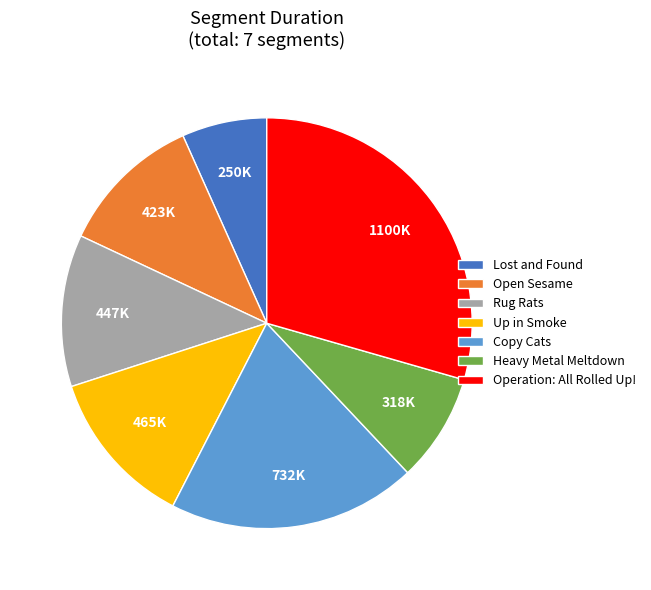

Combined, do Lost and Found and Copy Cats account for over 50%?

No